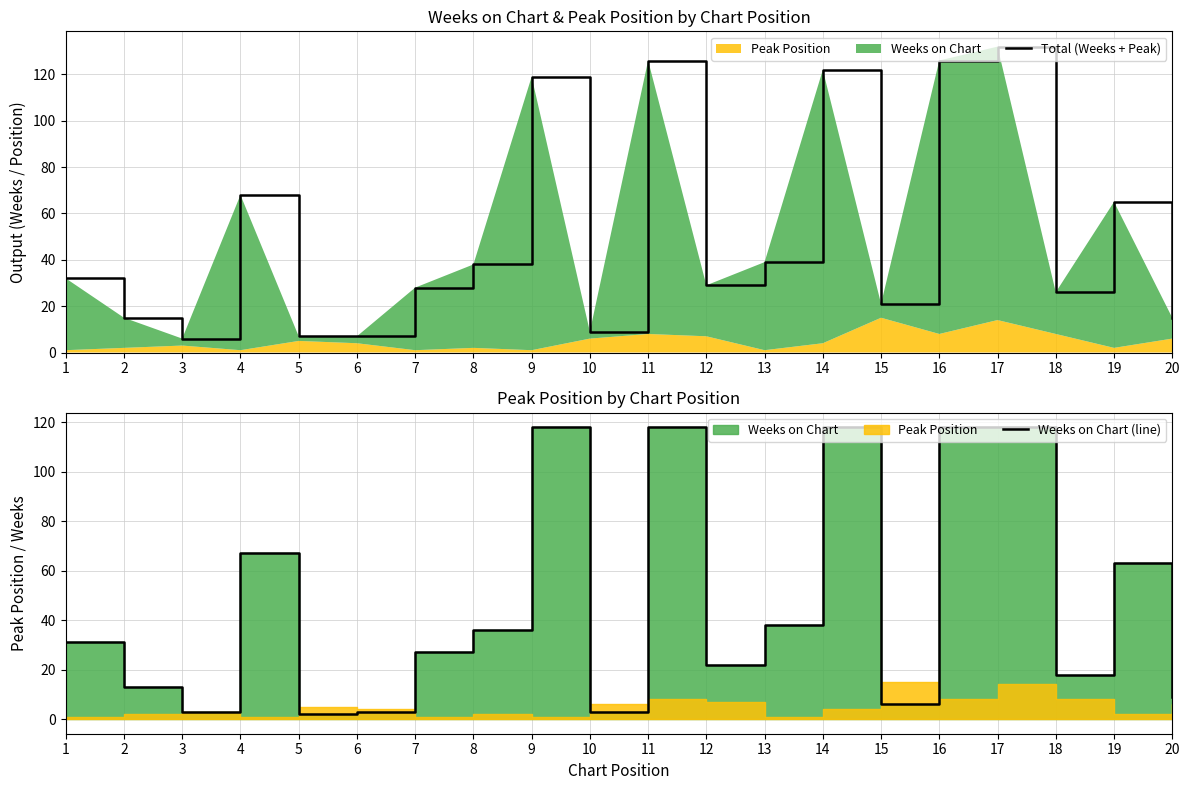

Reading right to left, transcribe all the data shown in this chart.

Total (Weeks + Peak): 20=15	19=65	18=26	17=132	16=126	15=21	14=122	13=39	12=29	11=126	10=9	9=119	8=38	7=28	6=7	5=7	4=68	3=6	2=15	1=32
Weeks on Chart (line): 20=9	19=63	18=18	17=118	16=118	15=6	14=118	13=38	12=22	11=118	10=3	9=118	8=36	7=27	6=3	5=2	4=67	3=3	2=13	1=31